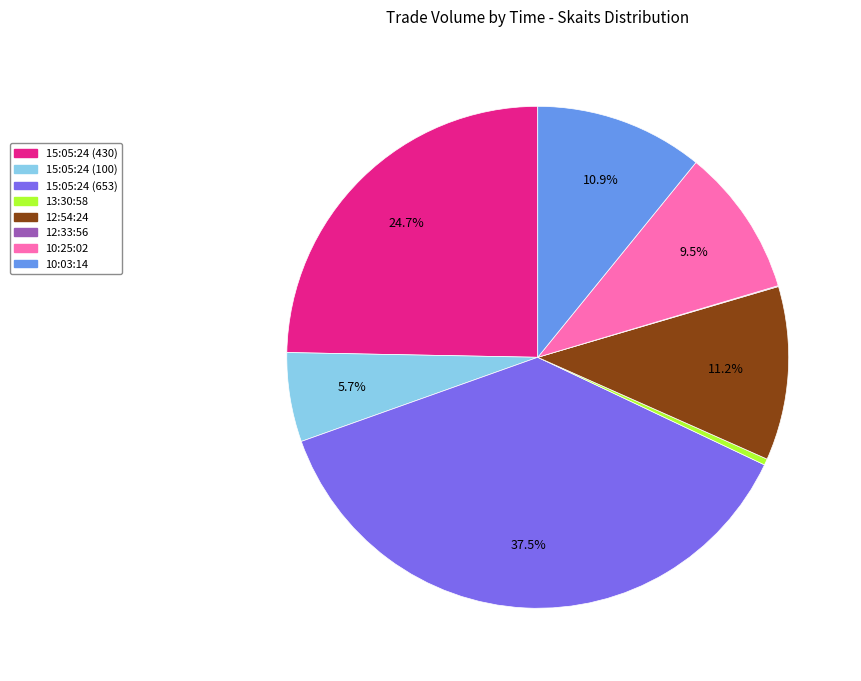

What is the ratio of the value at 15:05:24 (653) to the value at 13:30:58?

93.3